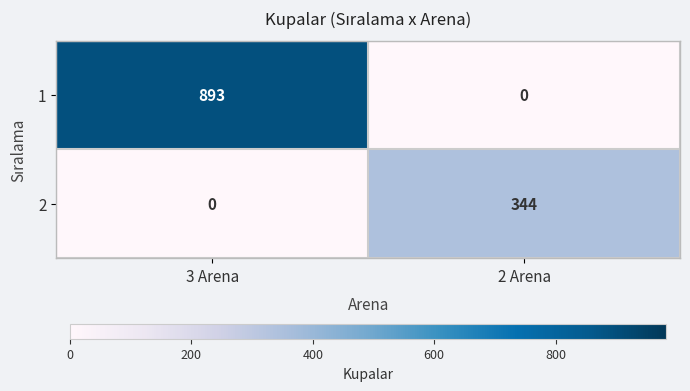

The 2 series shows 524 at 2 Arena. True or false?

False